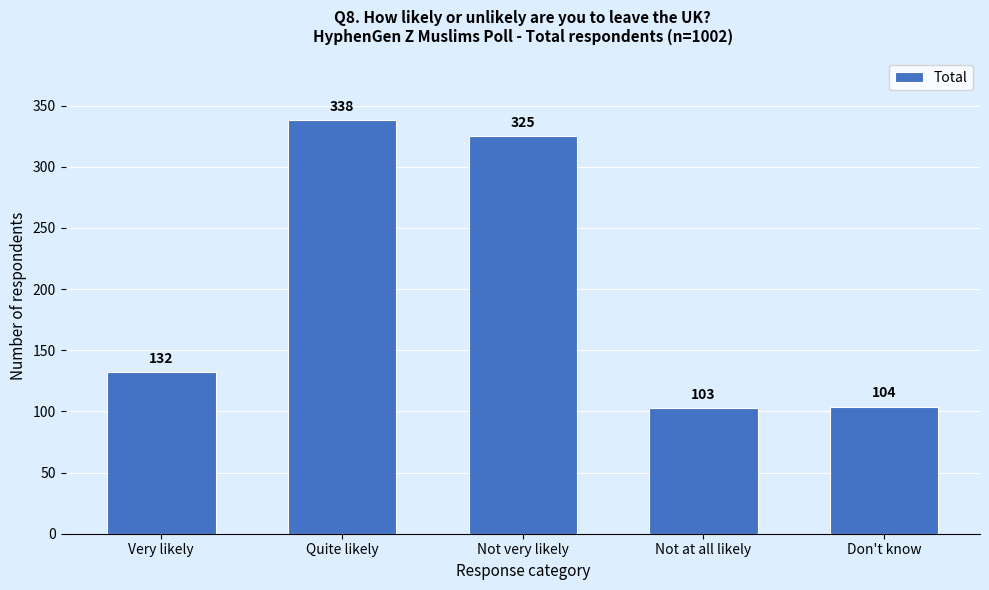

Reading left to right, what are all the values shown in this chart?

Very likely=132	Quite likely=338	Not very likely=325	Not at all likely=103	Don't know=104